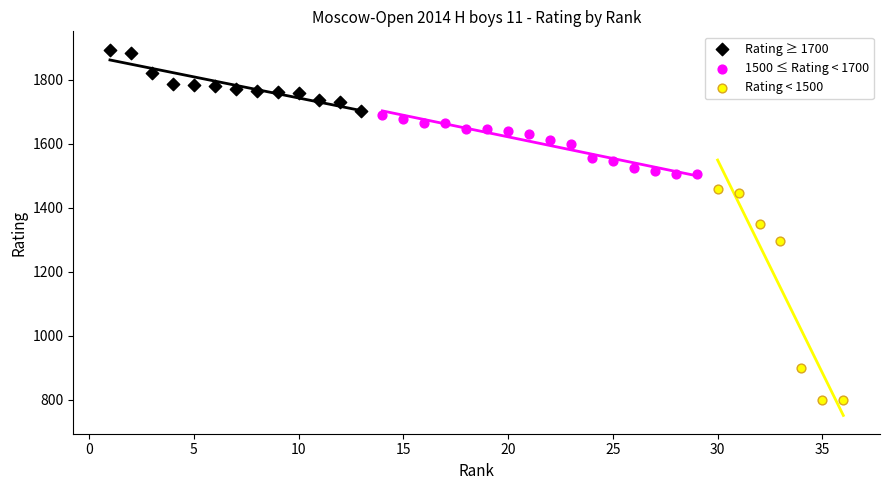

Which series has the widest spread of Y values?

Rating < 1500